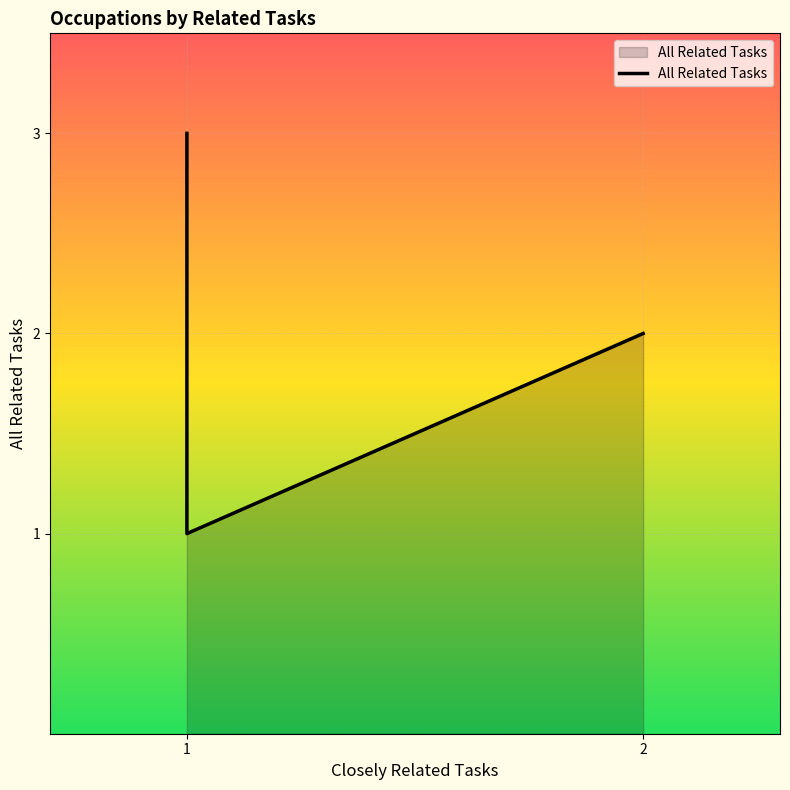

Approximately how many times larger is the value at 1 compared to 1?

1.0